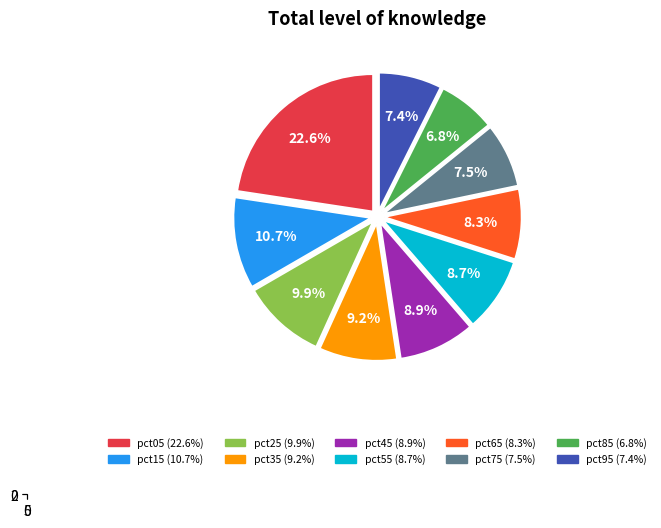

Is pct45 the majority of the pie?

No